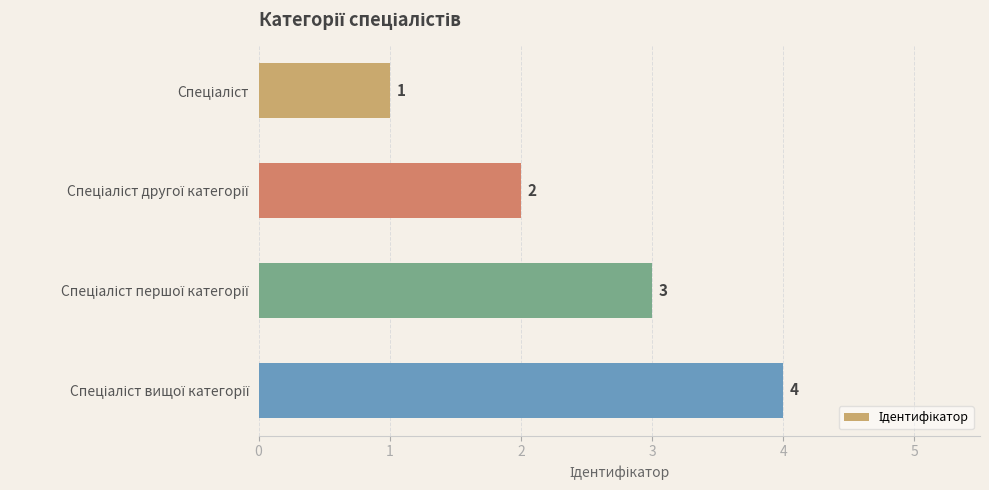

What is the difference between the second highest and second lowest values?

1